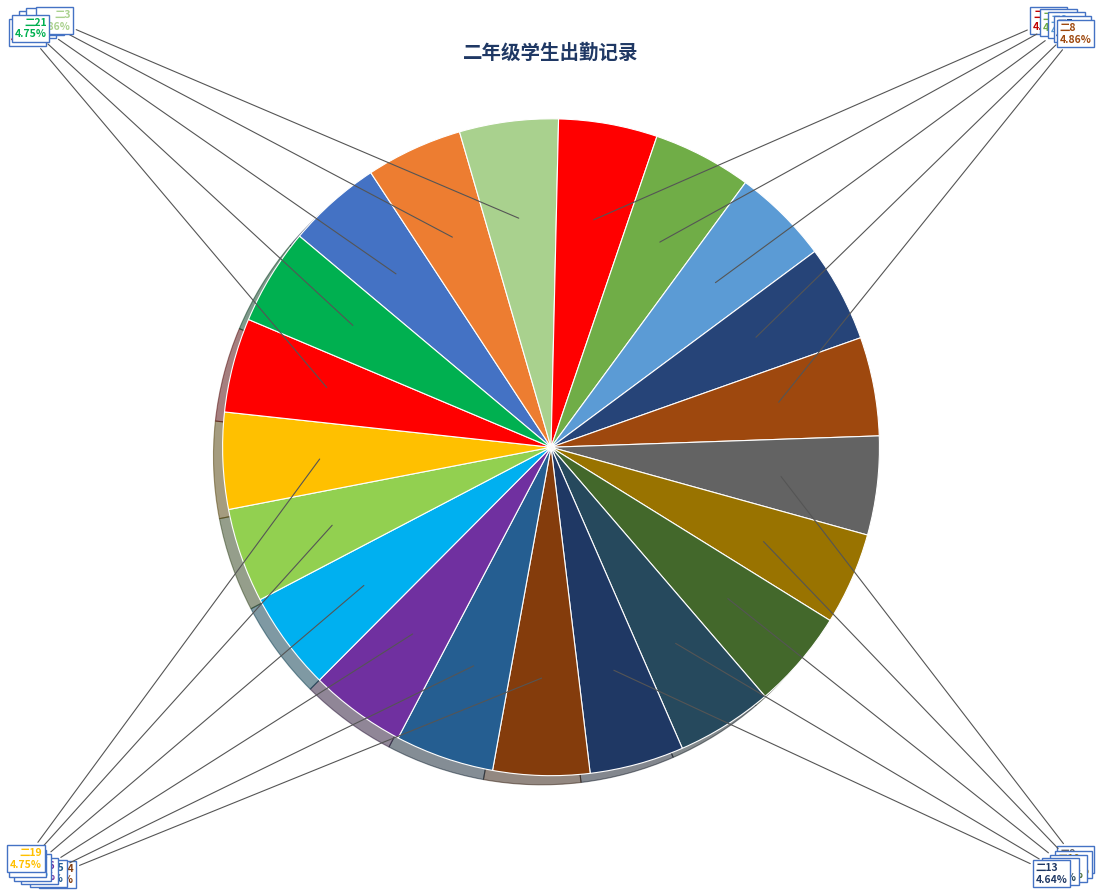

What portion of the pie excludes 二20?

95.4%